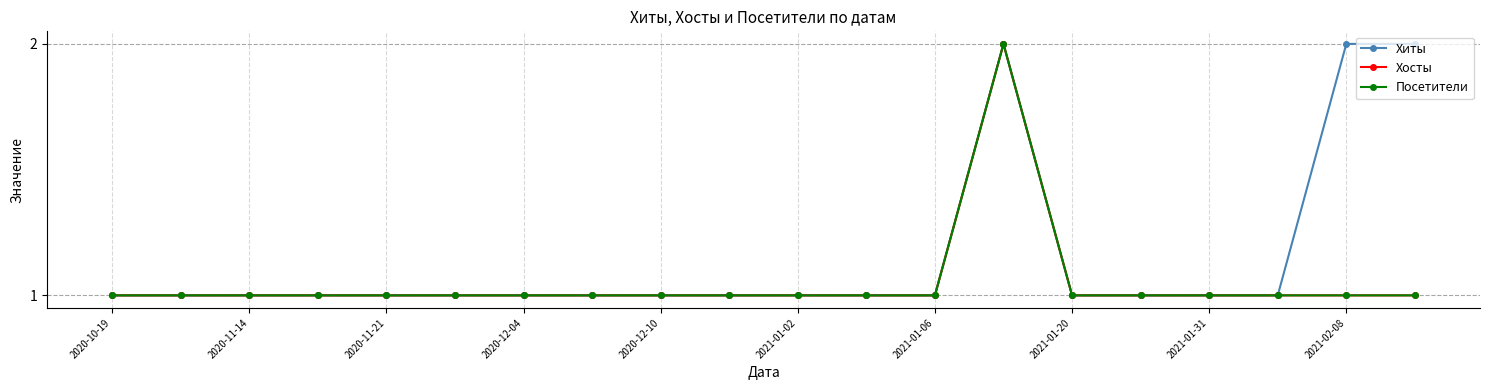

Is this an area chart (filled region under the line)?

No